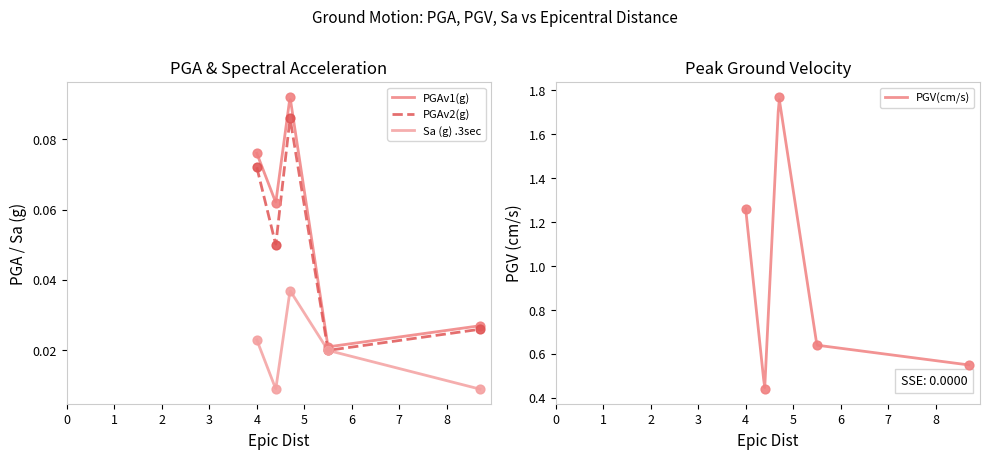

What is the total value across all series at 5.5?

0.7